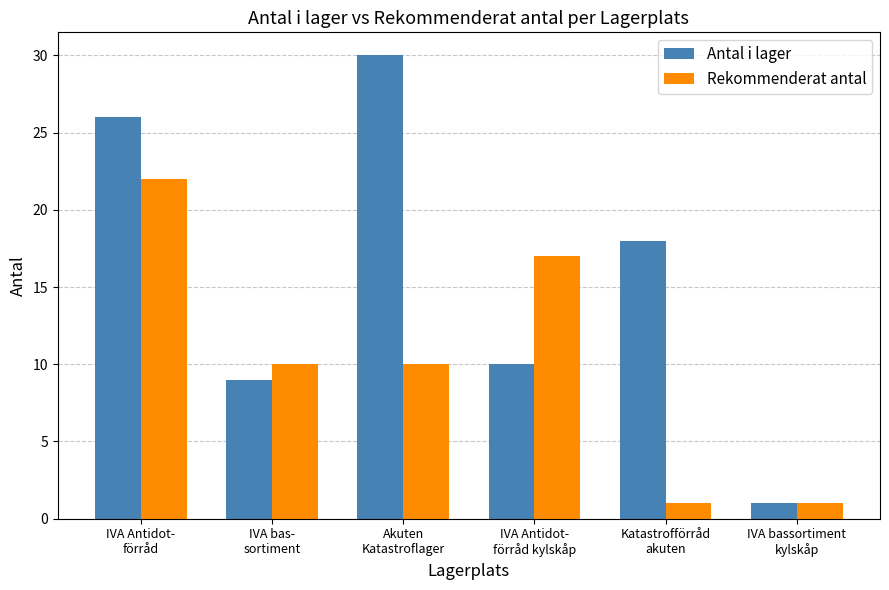

Which series has the widest spread of values?

Antal i lager